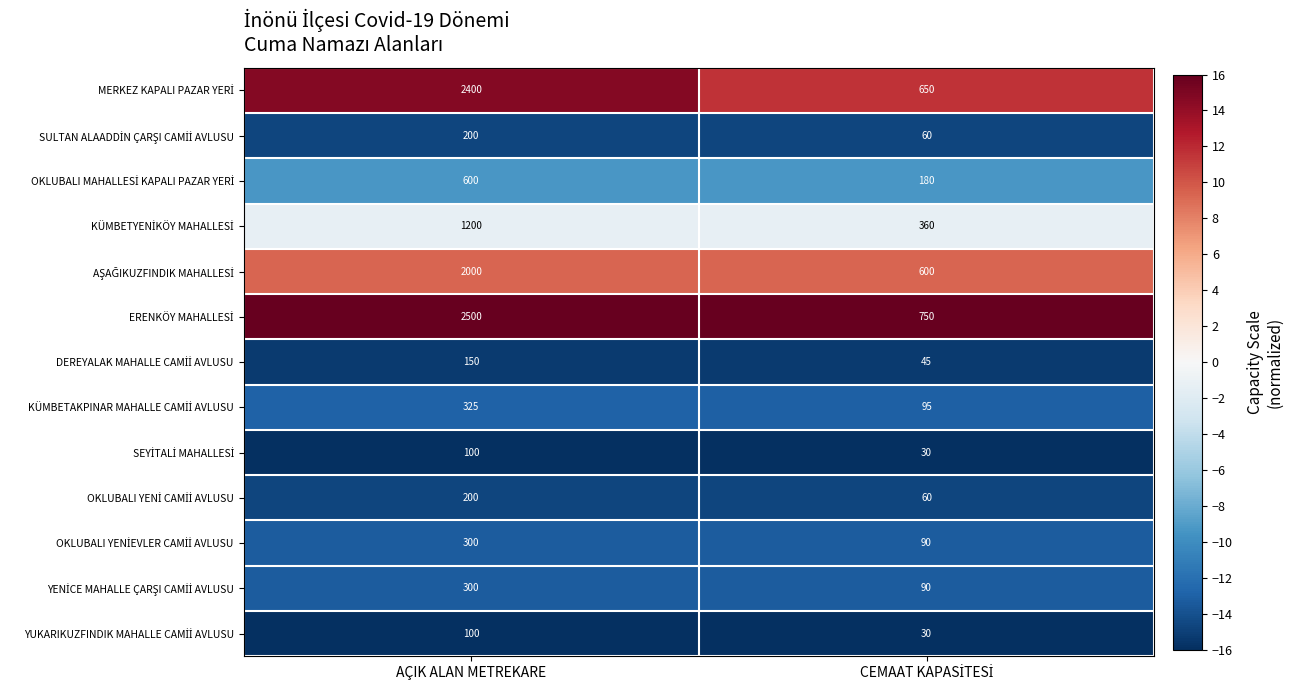

What is the difference between the highest and lowest values at AÇIK ALAN METREKARE?

2400